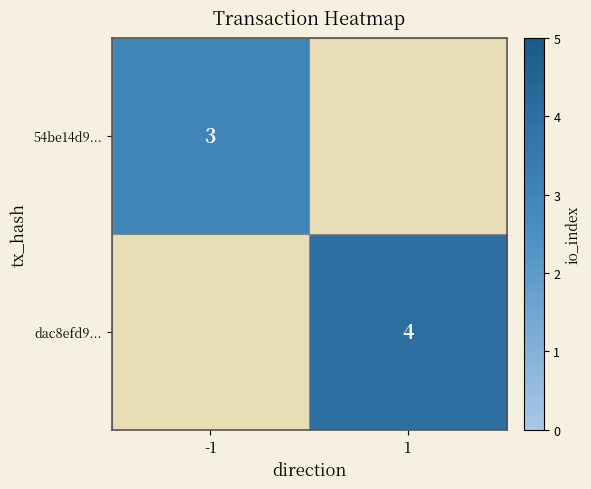

Count the number of data series in this chart.

2